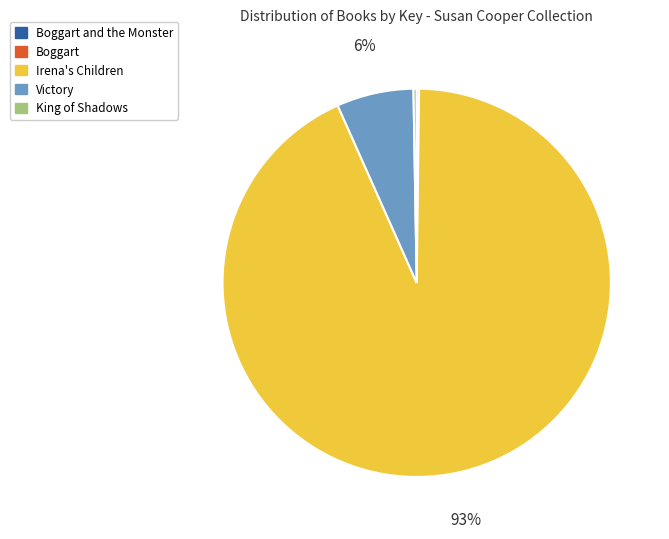

To the nearest percent, what portion does Victory represent?

6%